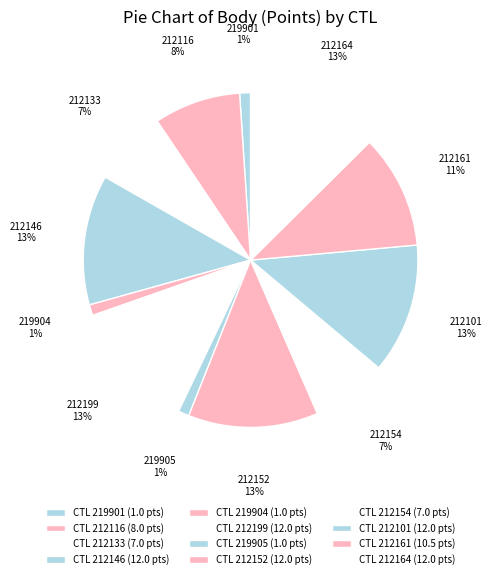

Count the number of slices in the pie.

12